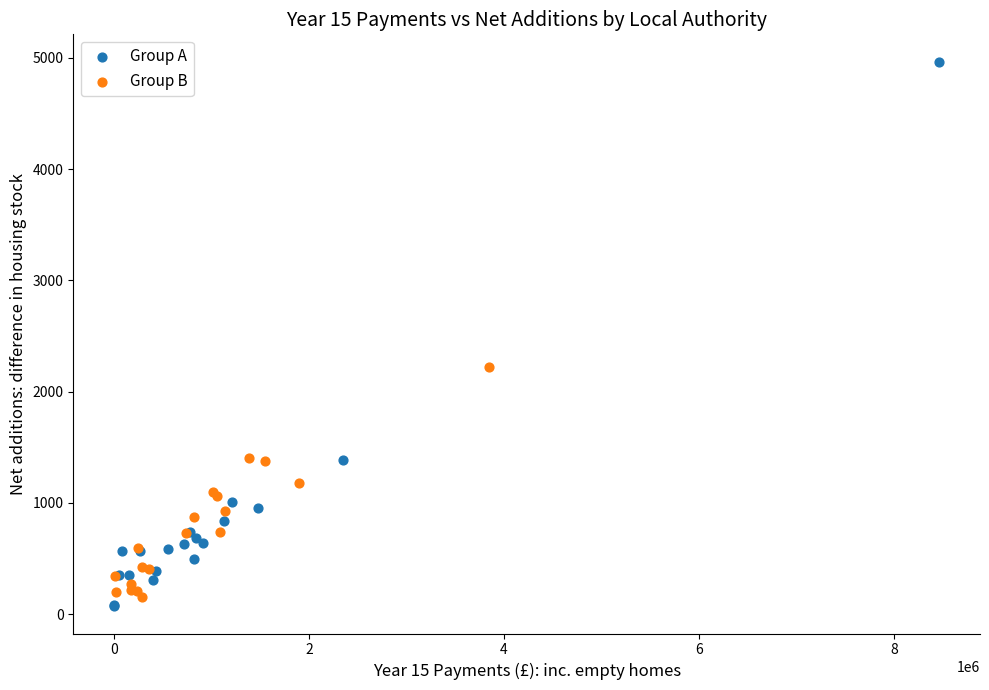

Which series contains the lowest Y value?

Group A